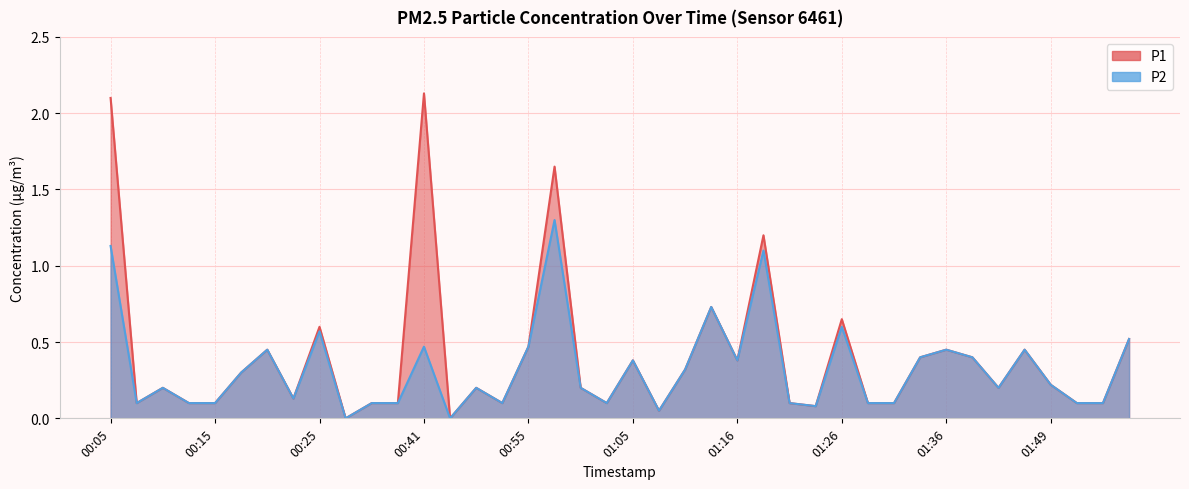

Which series changed the most between 00:25 and 01:47?

P1